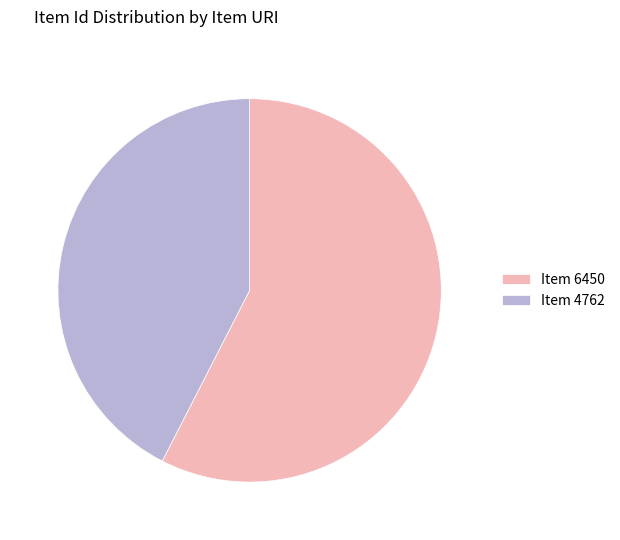

How many slices are in this pie chart?

2